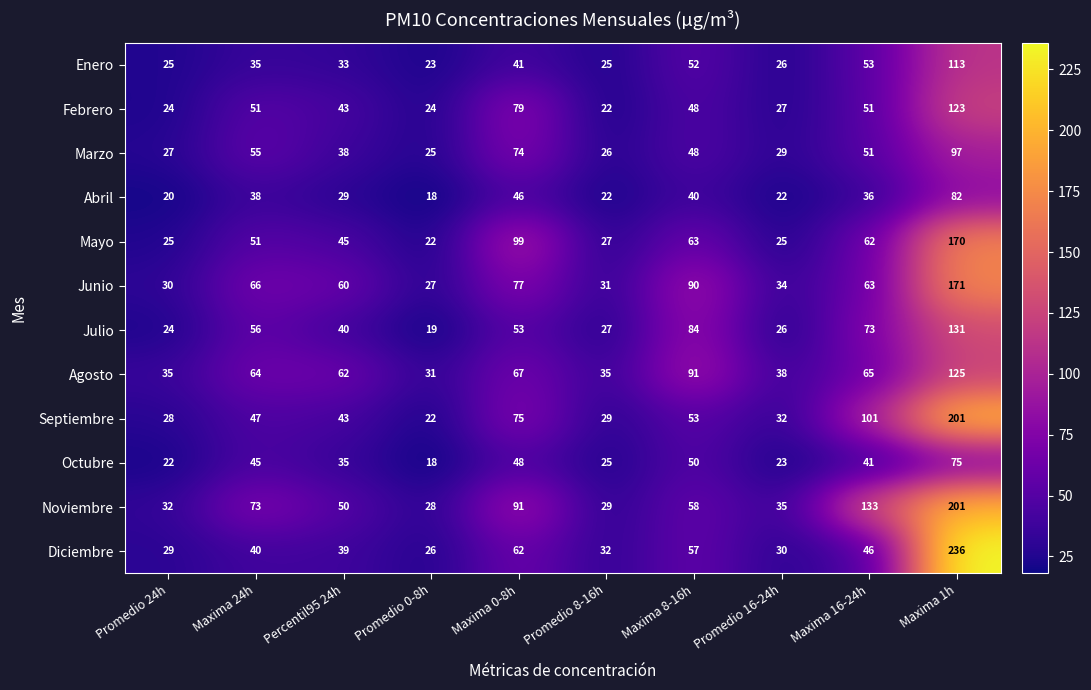

How many series are shown in this chart?

12